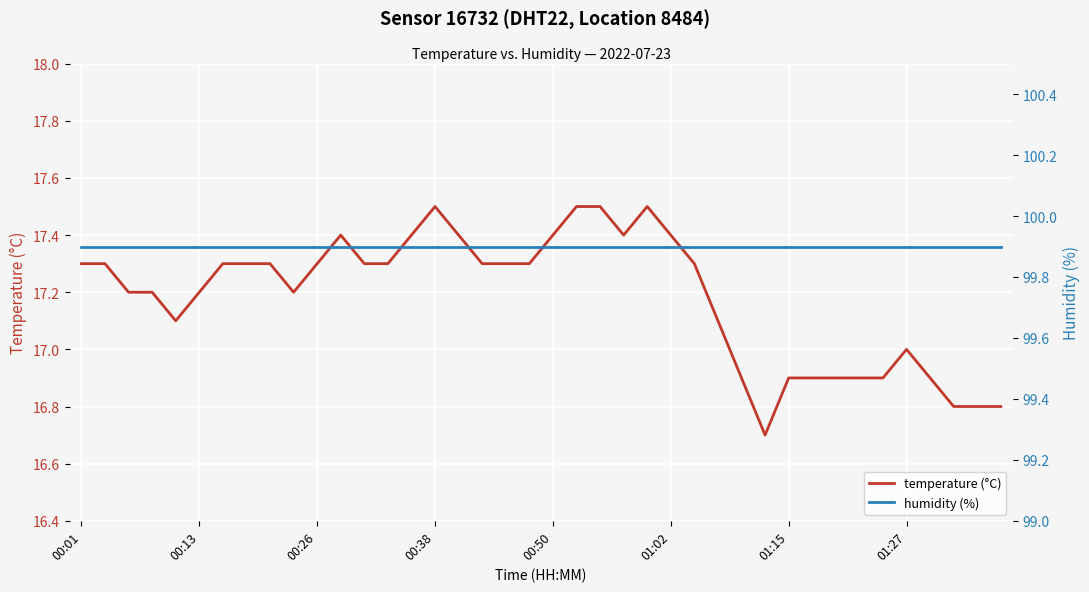

What is the lowest value of the temperature (°C) series?

16.7